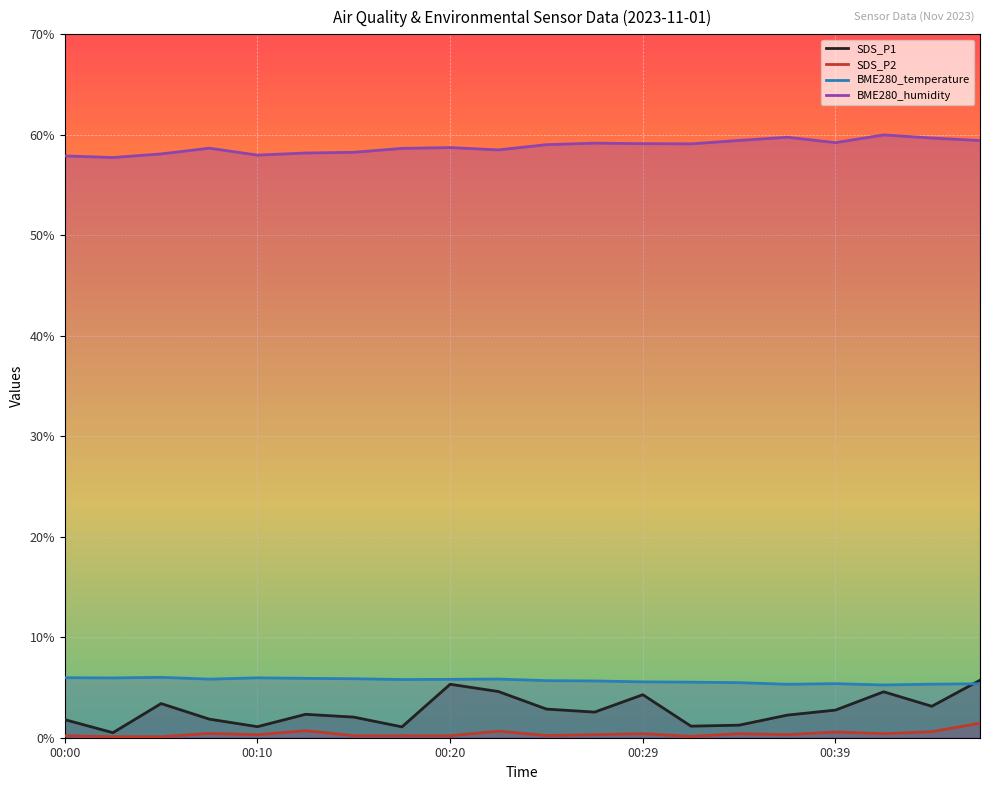

Is the value of BME280_temperature at 00:34 greater than the value of SDS_P2 at 00:37?

Yes